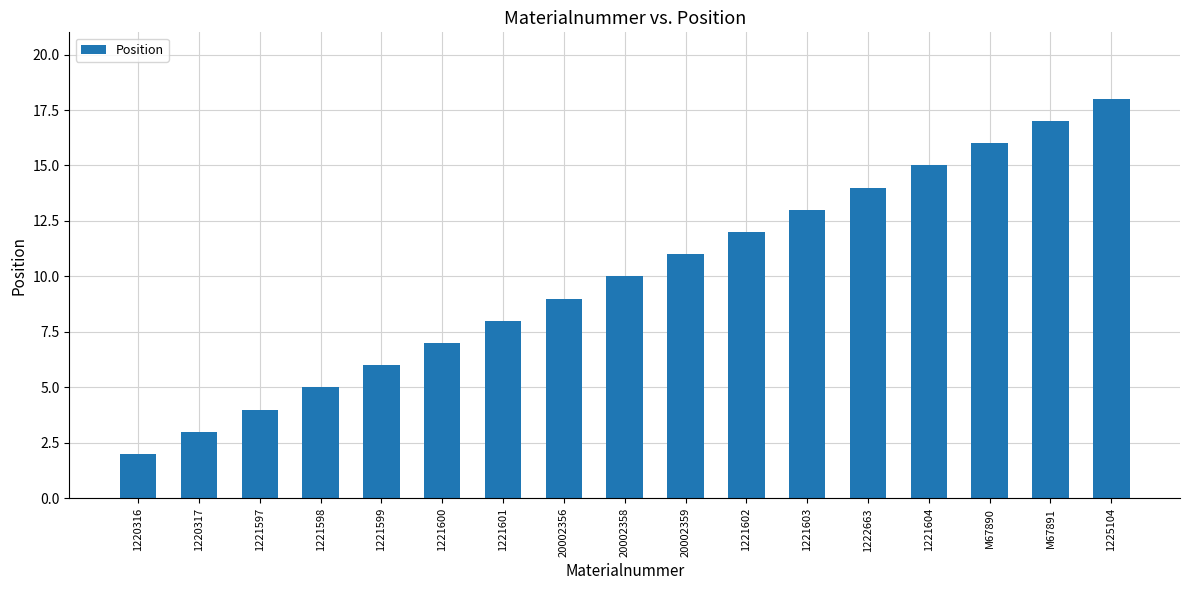

True or false: the data shows 7 at 1221600.

True